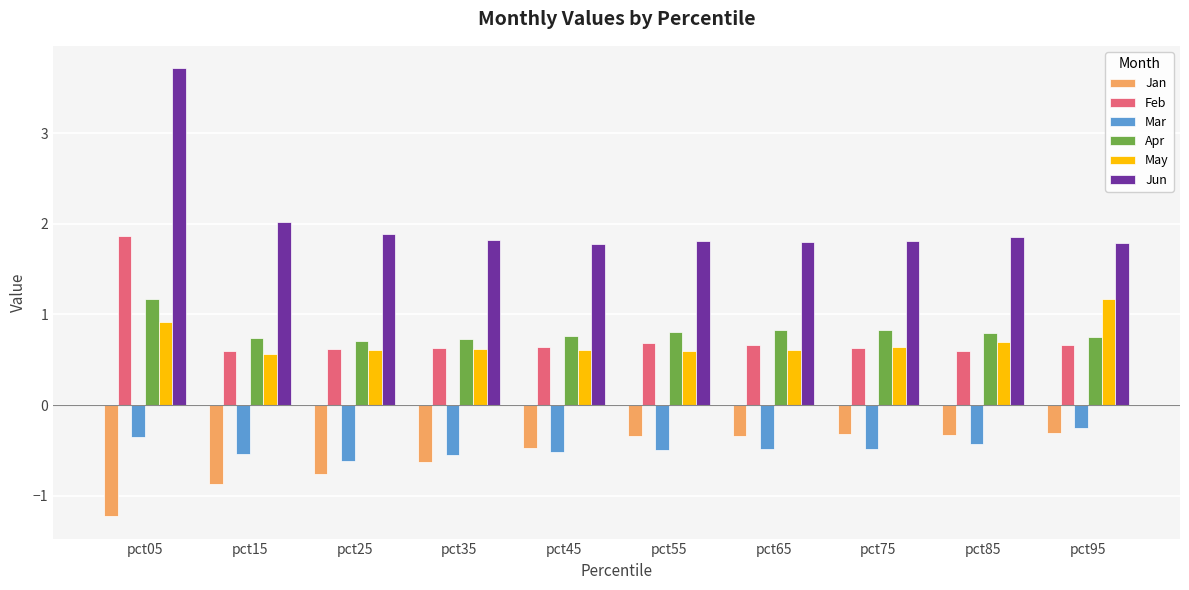

Between pct35 and pct85, which series saw the biggest shift?

Jan